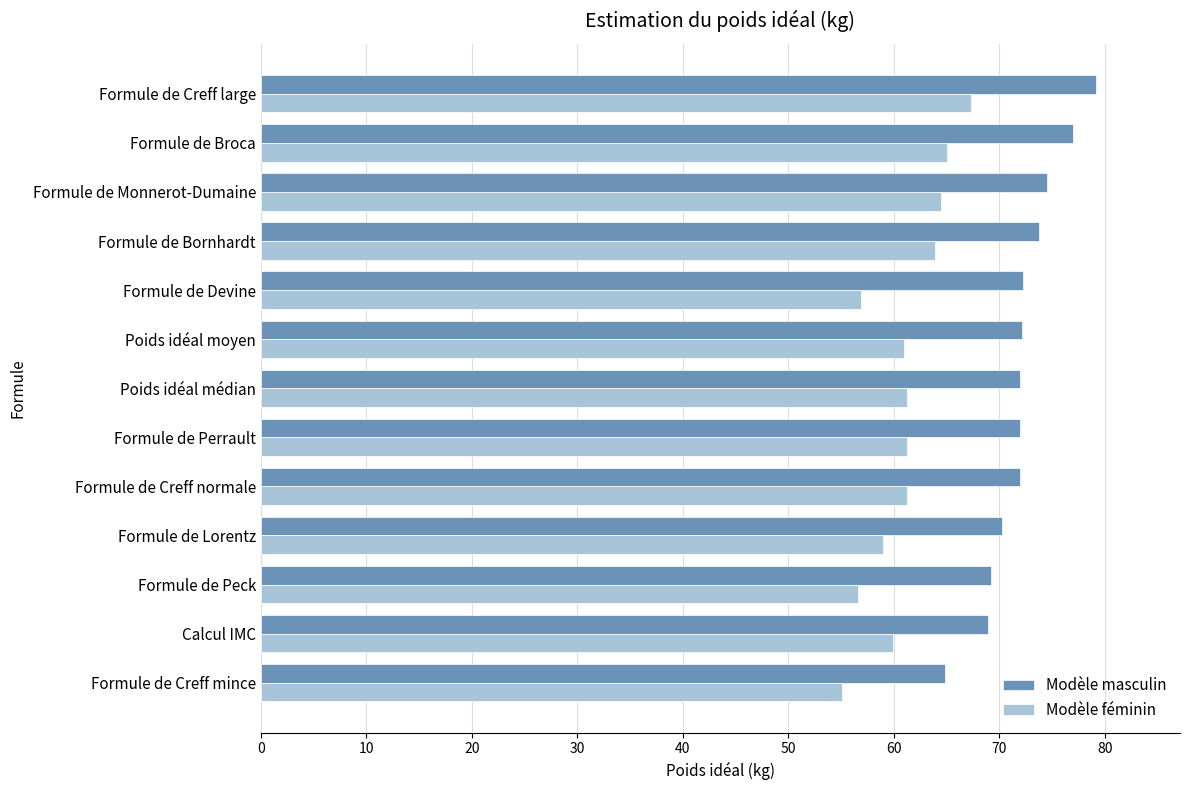

Is it true that Modèle masculin equals 101.5 at Formule de Monnerot-Dumaine?

False